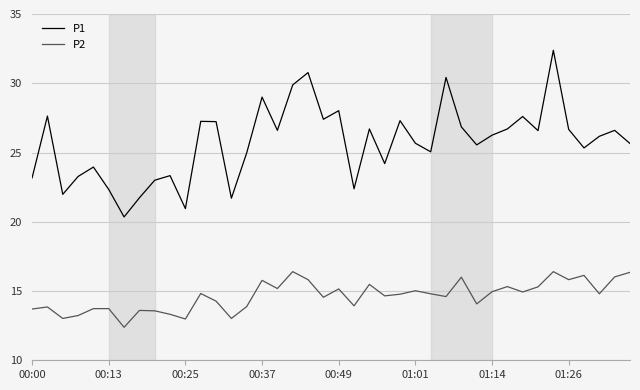

List the series in order of their overall mean, highest first.

P1, P2